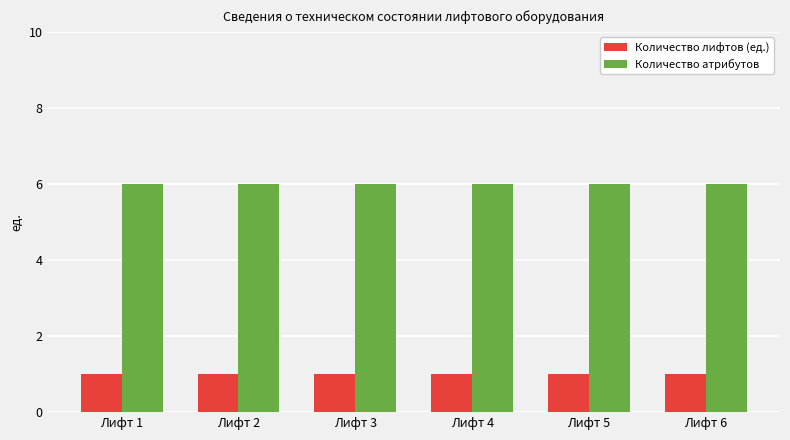

How many categories are shown in the chart?

6